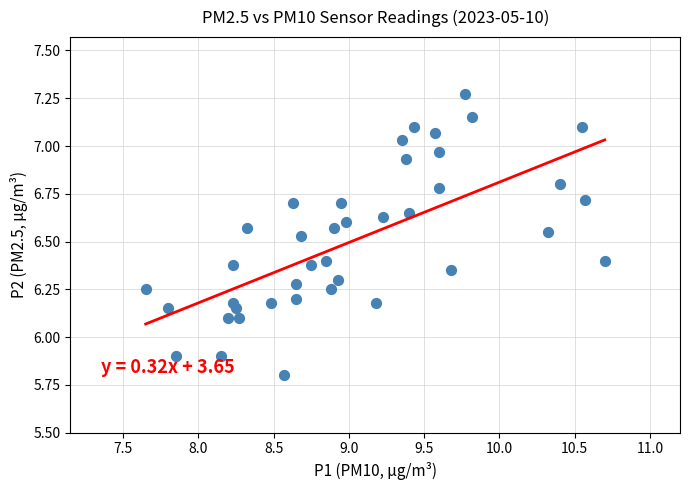

What is the range of X values (max minus min)?

3.0